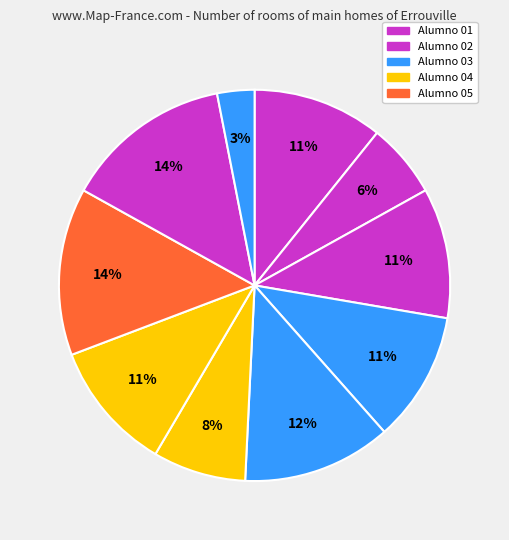

To the nearest percent, what is the average slice percentage?

10%